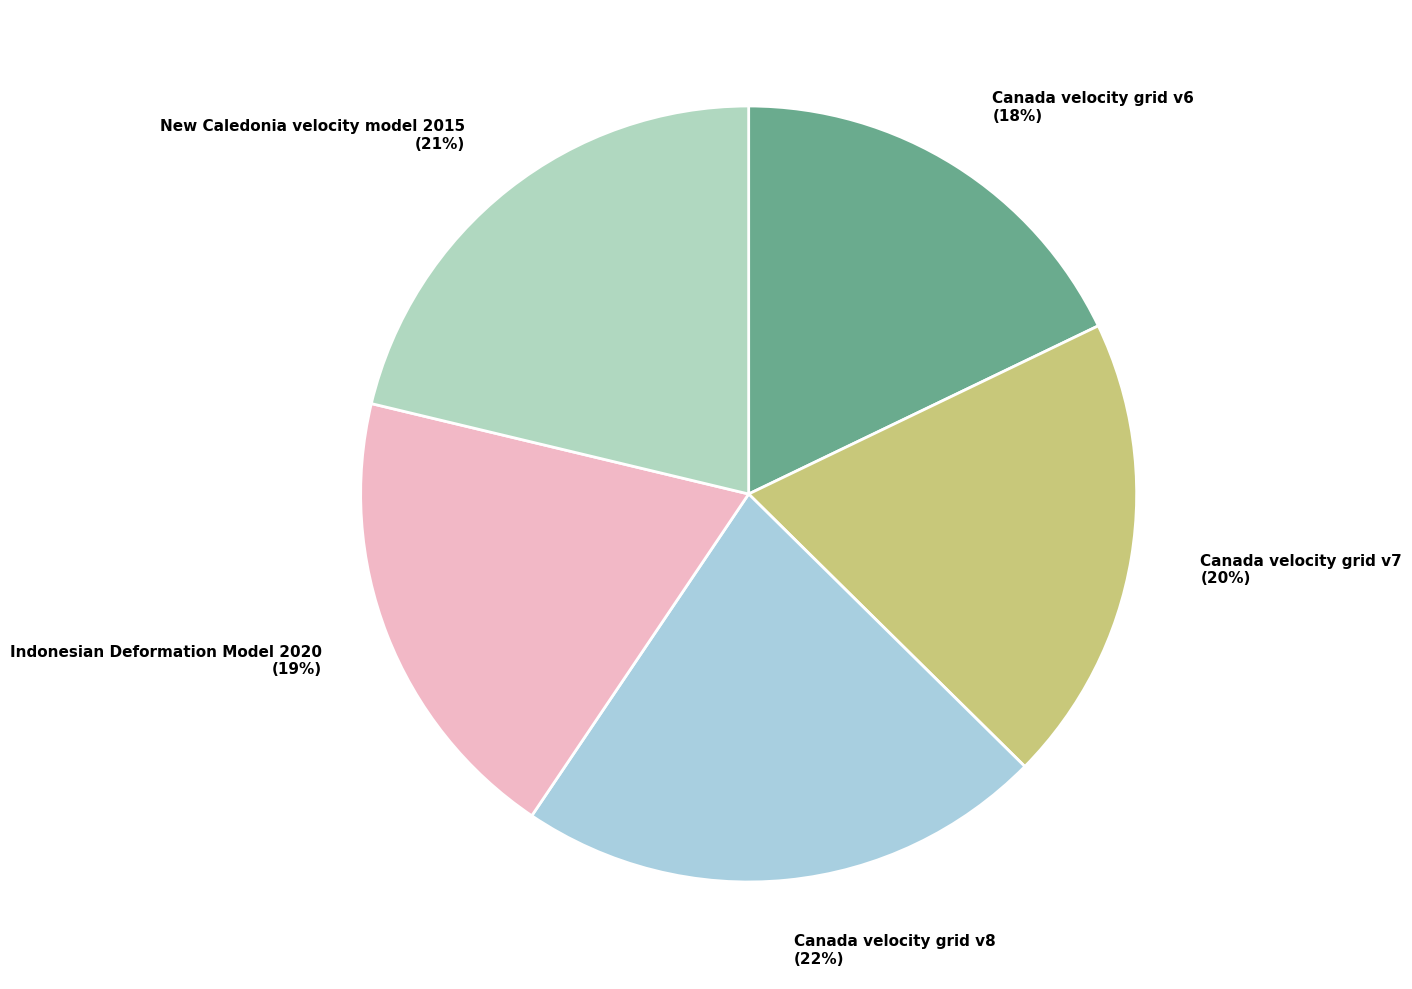

Which category has the smallest portion of the pie?

Canada velocity grid v6